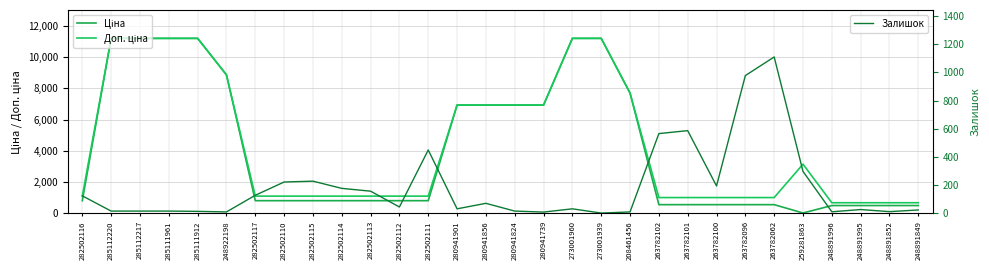

What is the value of the Ціна point at the 20th from the left?

7693.1